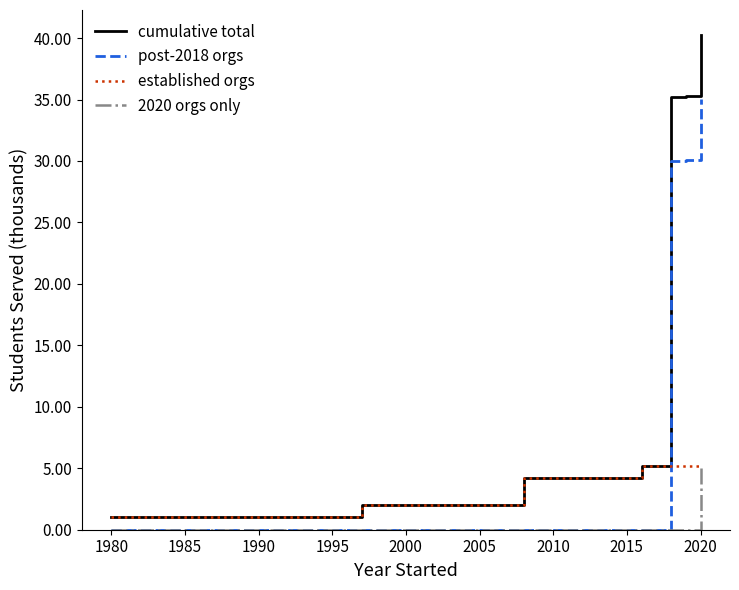

How many series are shown in this chart?

4